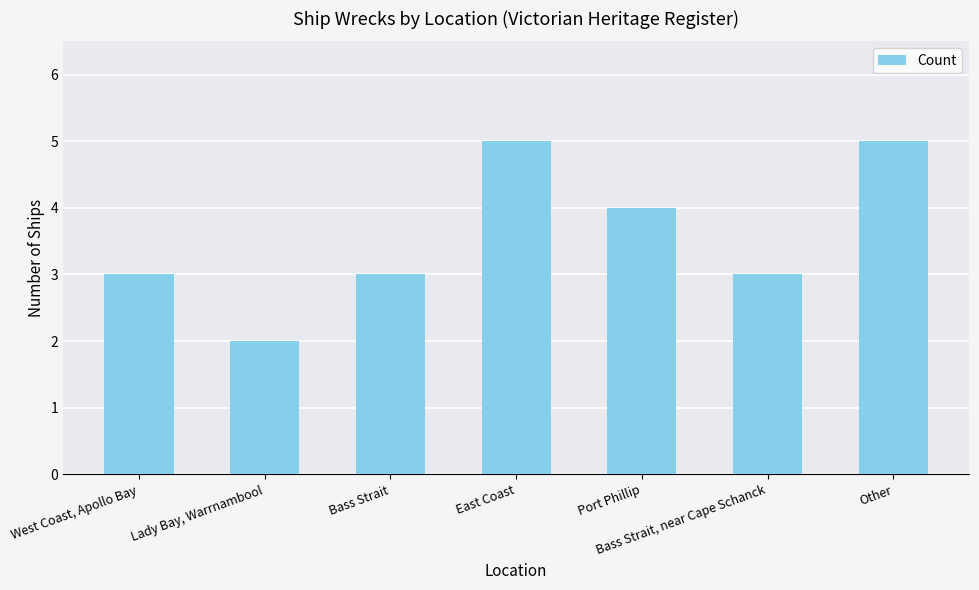

What is the approximate value at Port Phillip?

4